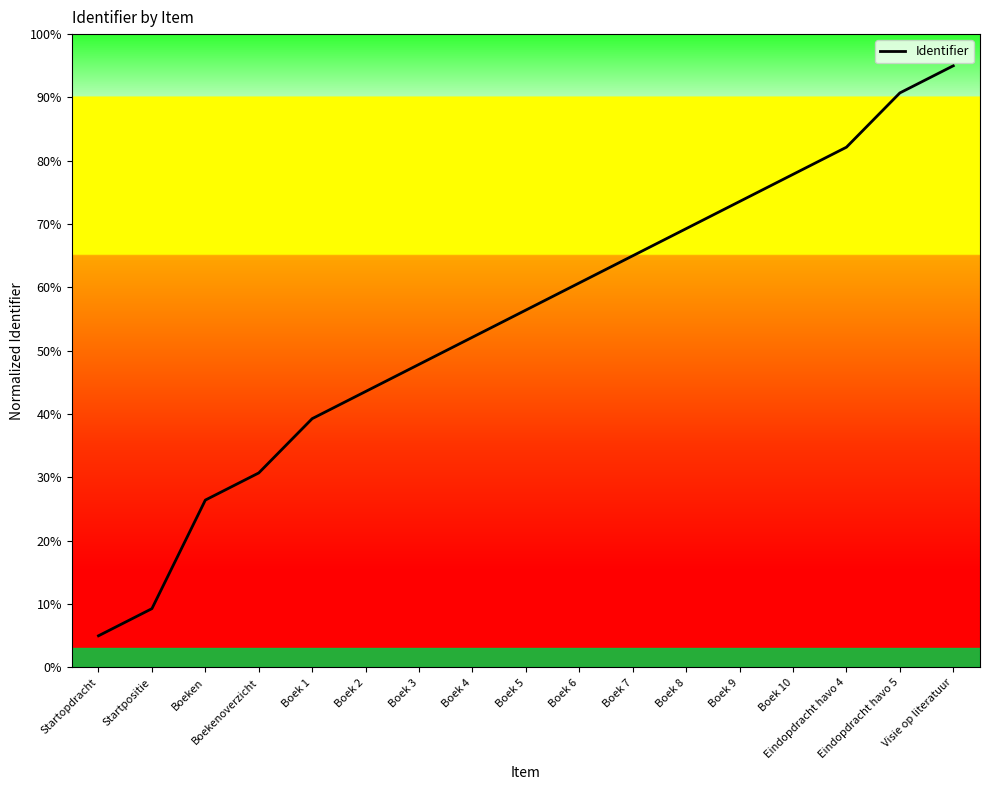

What is the difference between the values at Boeken and Boek 6?

34.3